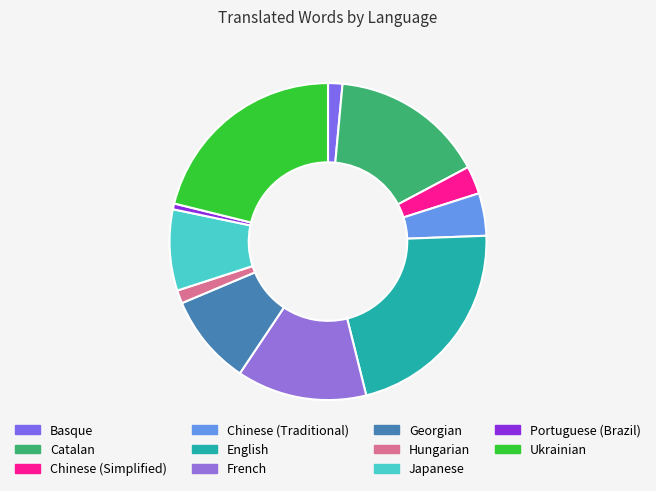

The Chinese (Traditional) slice represents 4% of the pie. True or false?

True